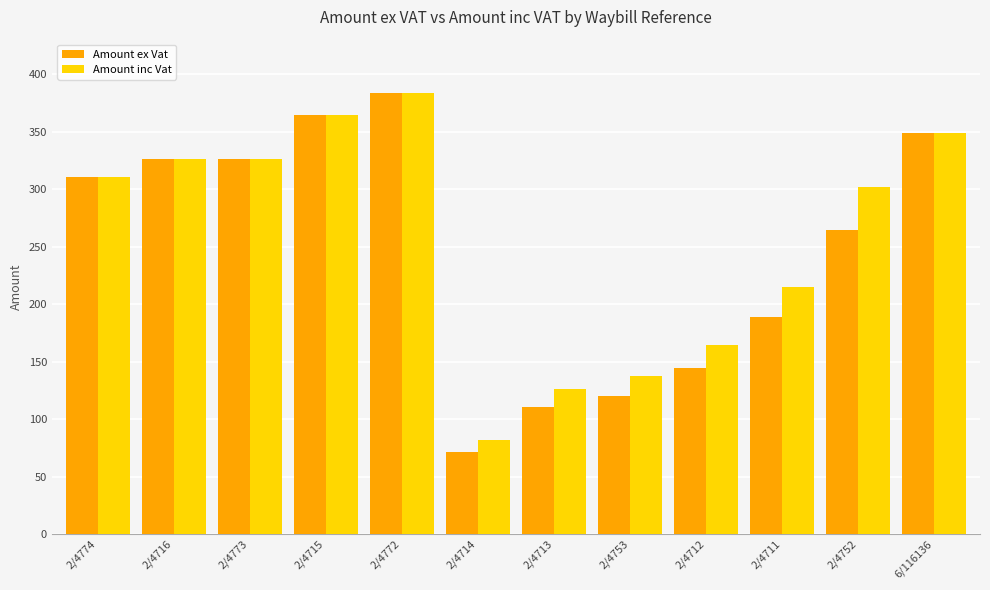

What is the value of the Amount ex Vat bar at the 12th from the left?

348.9